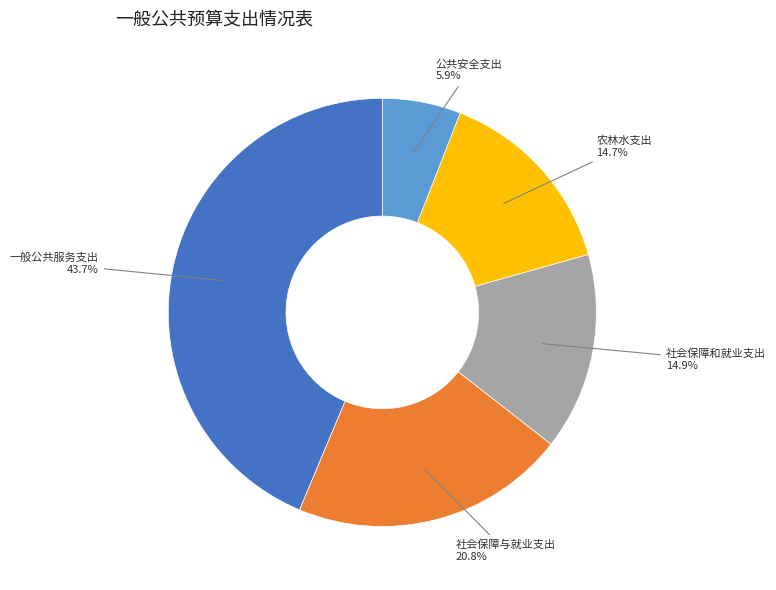

Is there a majority slice in this chart?

No